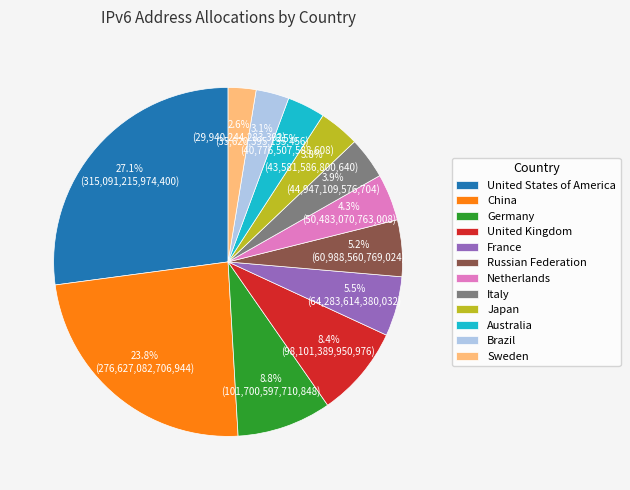

Does China account for over 50% of the chart?

No